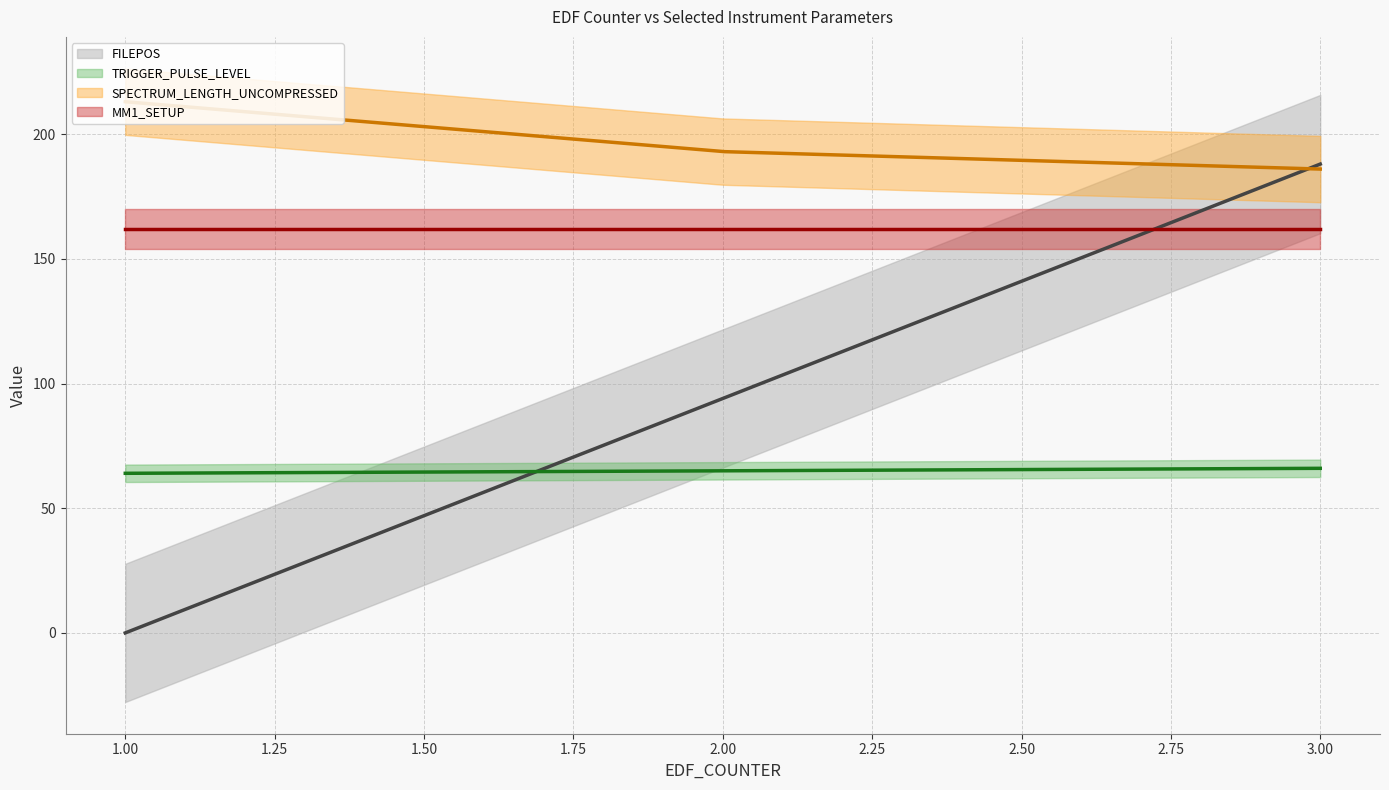

Between 1 and 3, which series saw the biggest shift?

FILEPOS